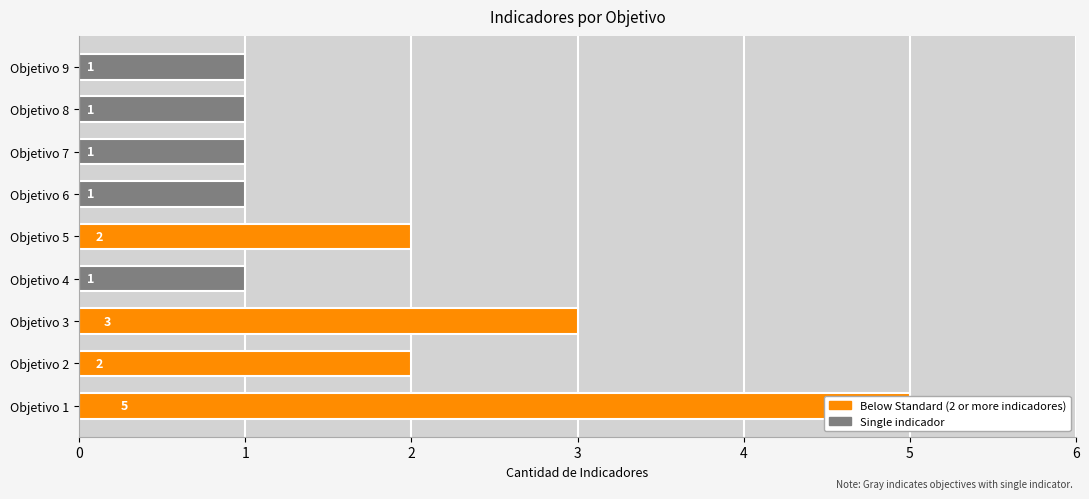

What is the difference between the second highest and minimum values?

2